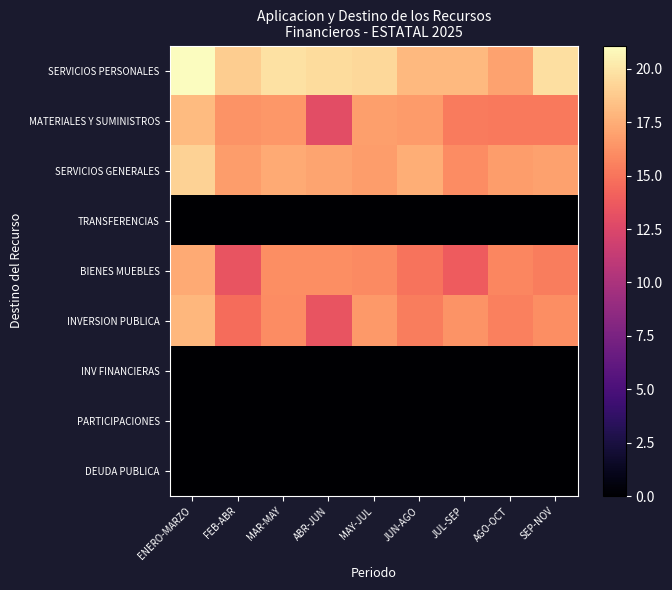

What is the total value across all series at SEP-NOV?

83.3